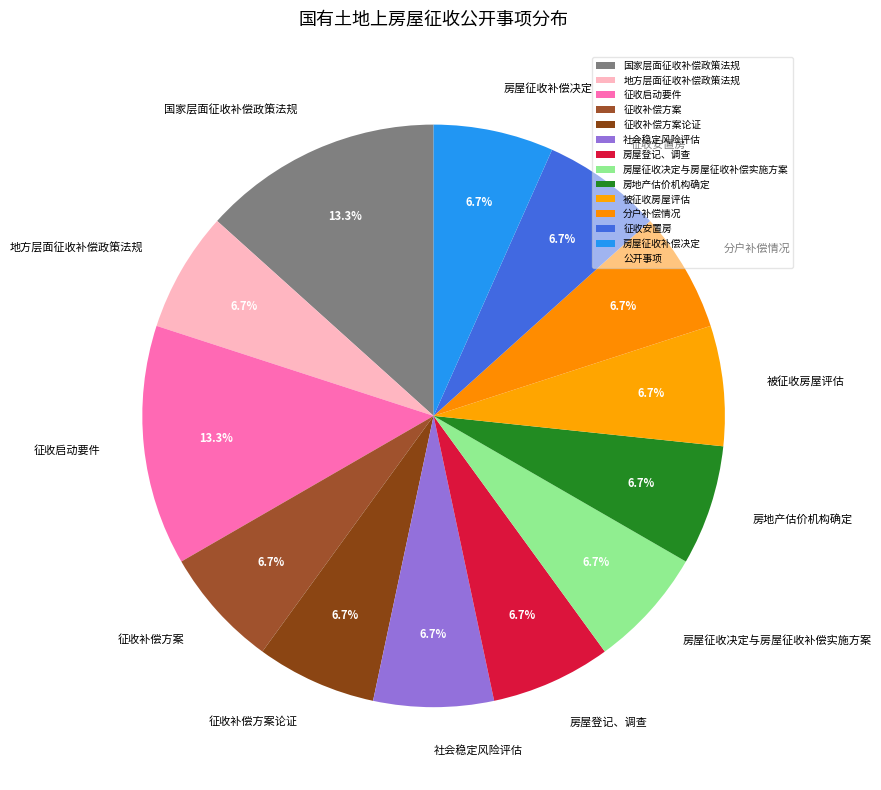

To the nearest percent, what is the average slice percentage?

8%